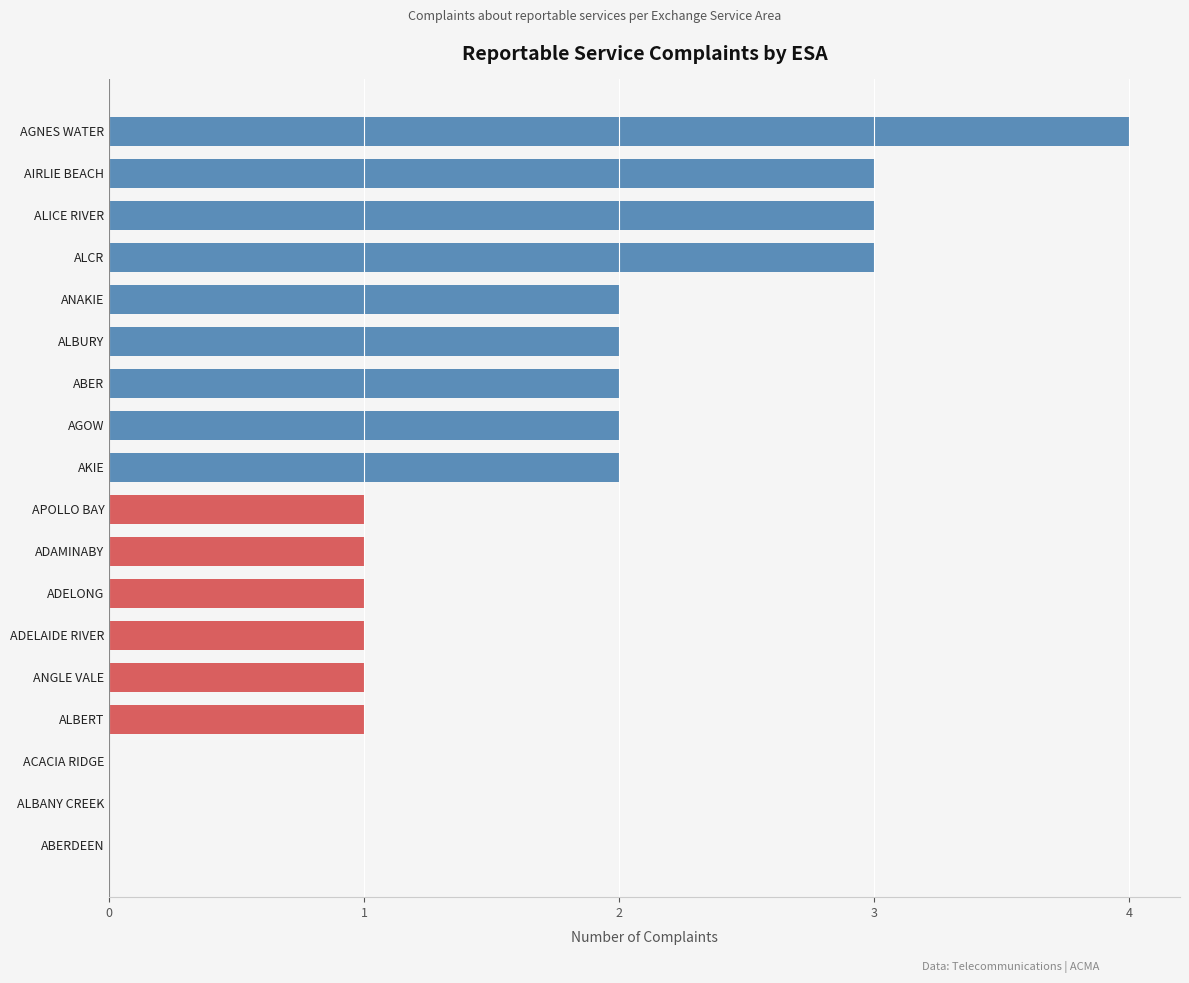

What is the sum of all values?

29